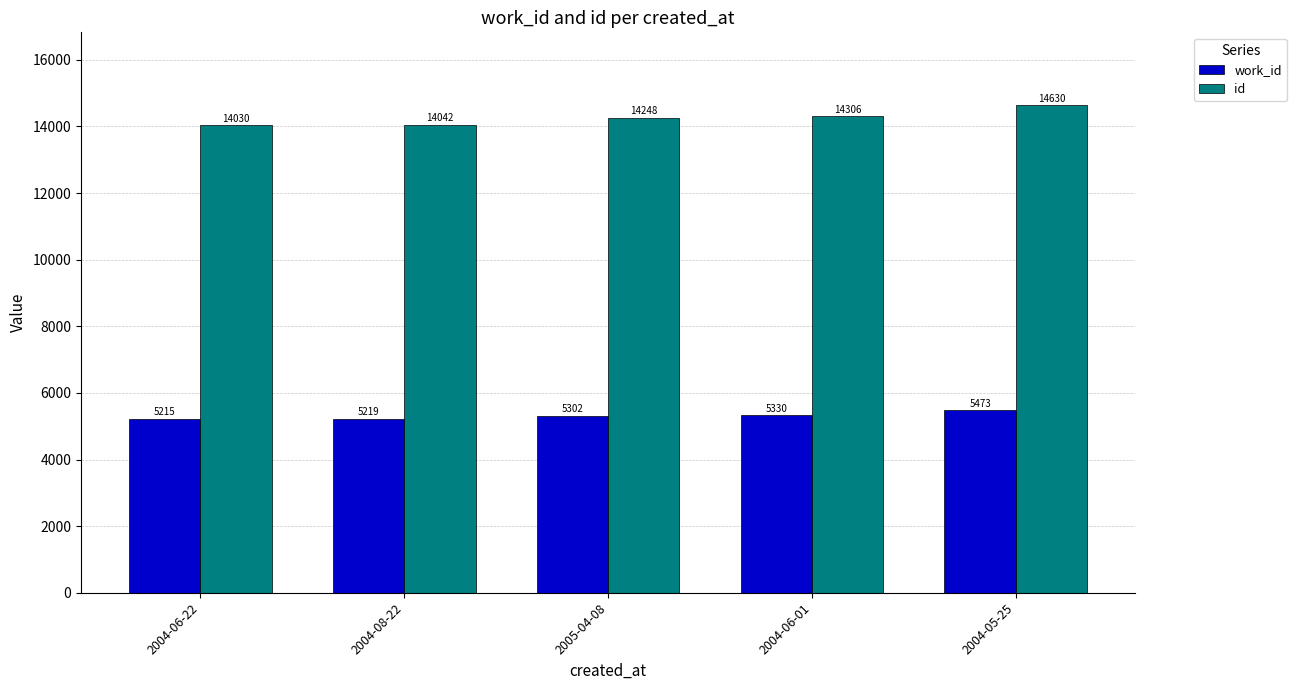

Which series has the largest range (max minus min)?

id